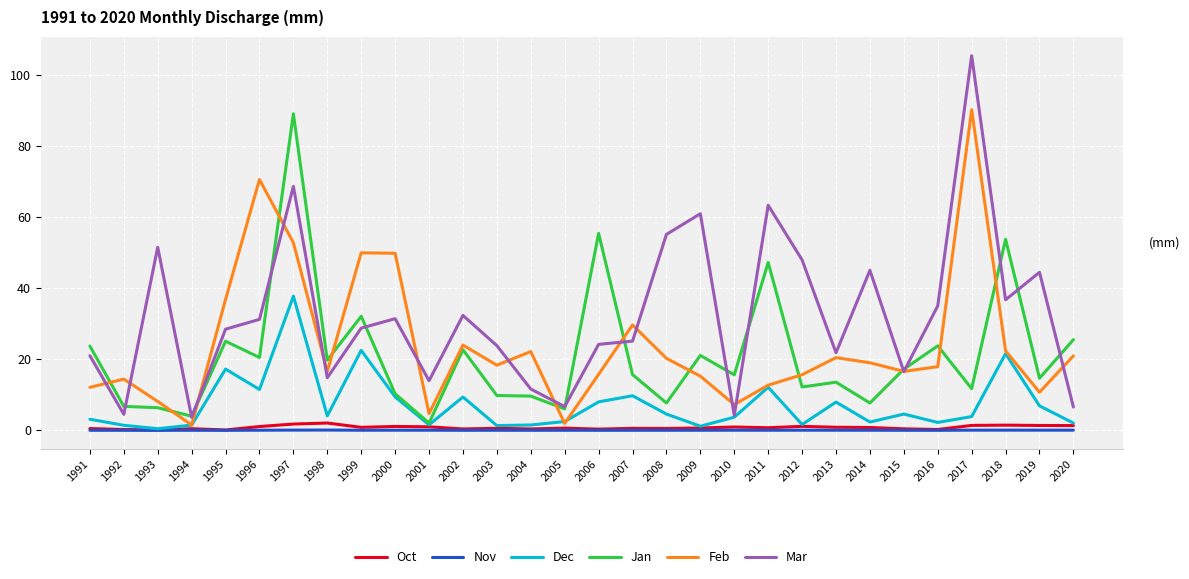

What is the total value across all series at 2004?

45.4